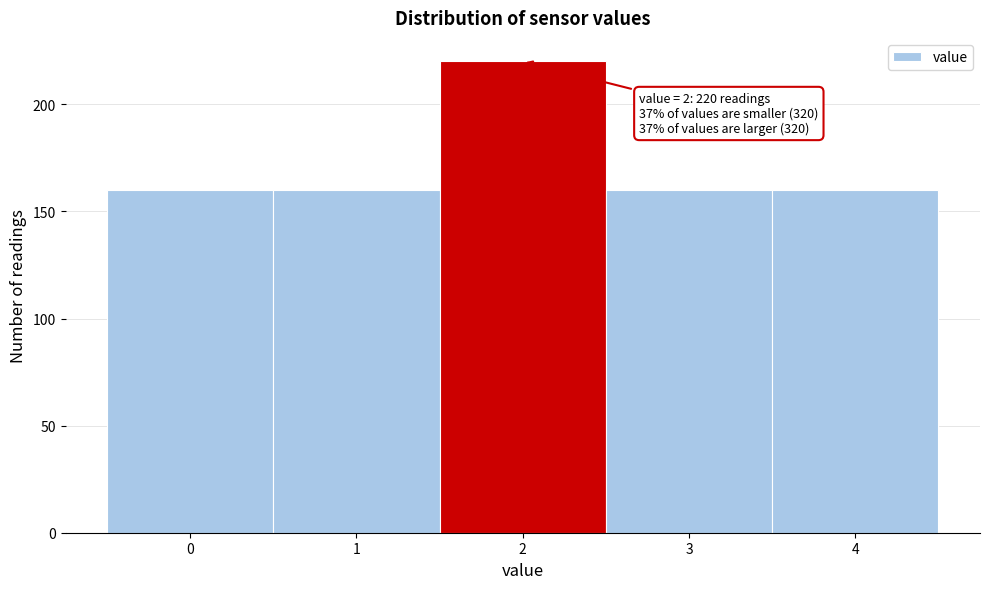

Reading right to left, transcribe all the data shown in this chart.

160	160	220	160	160